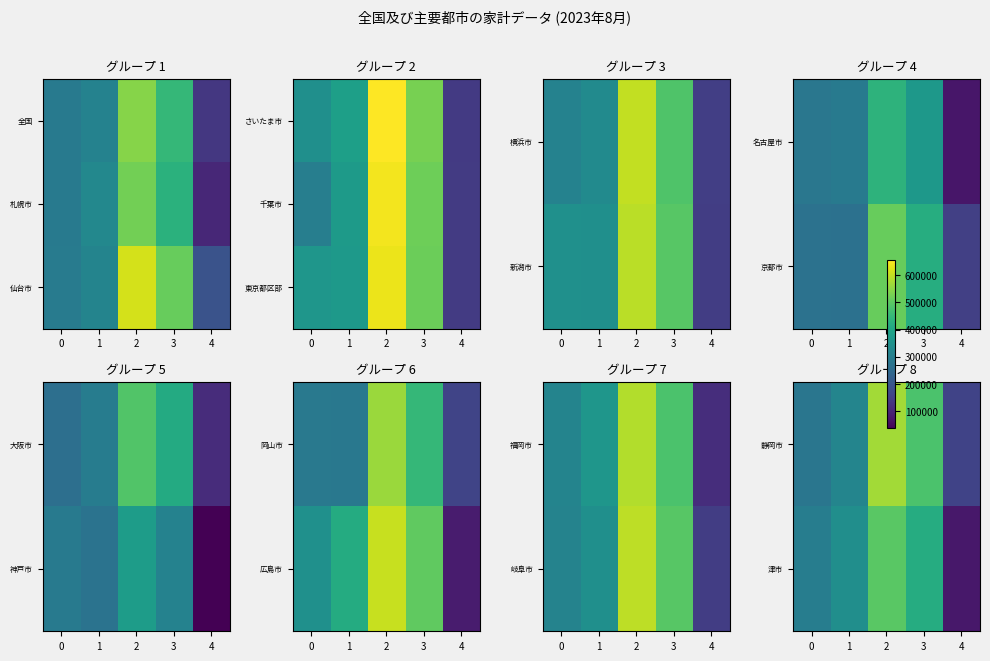

Rank the series by their maximum value, from lowest to highest.

津市, 静岡市, 東京都区部